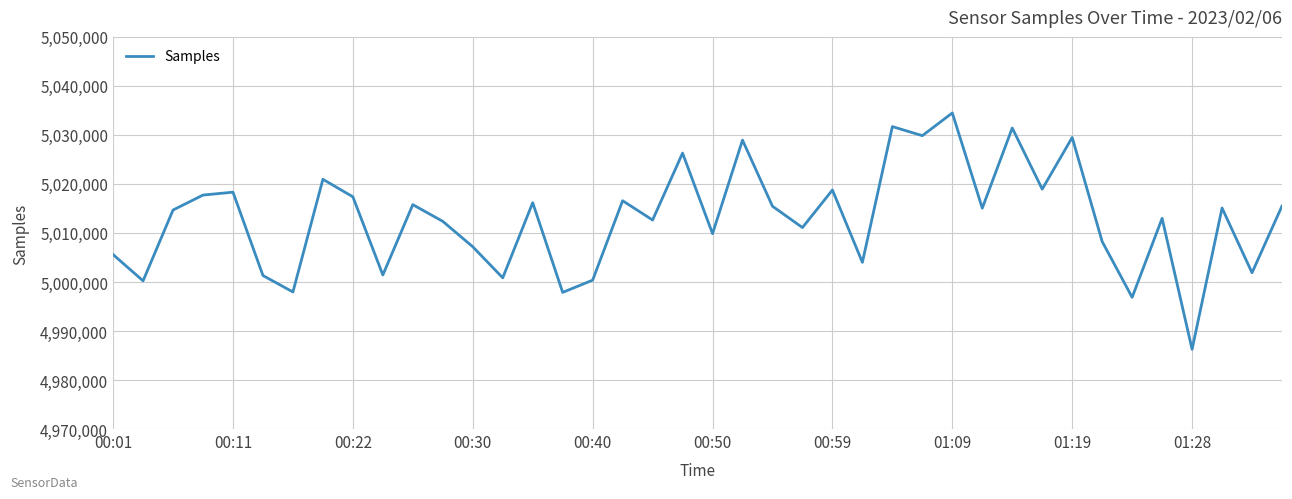

What is the difference between the maximum and minimum values?

48218